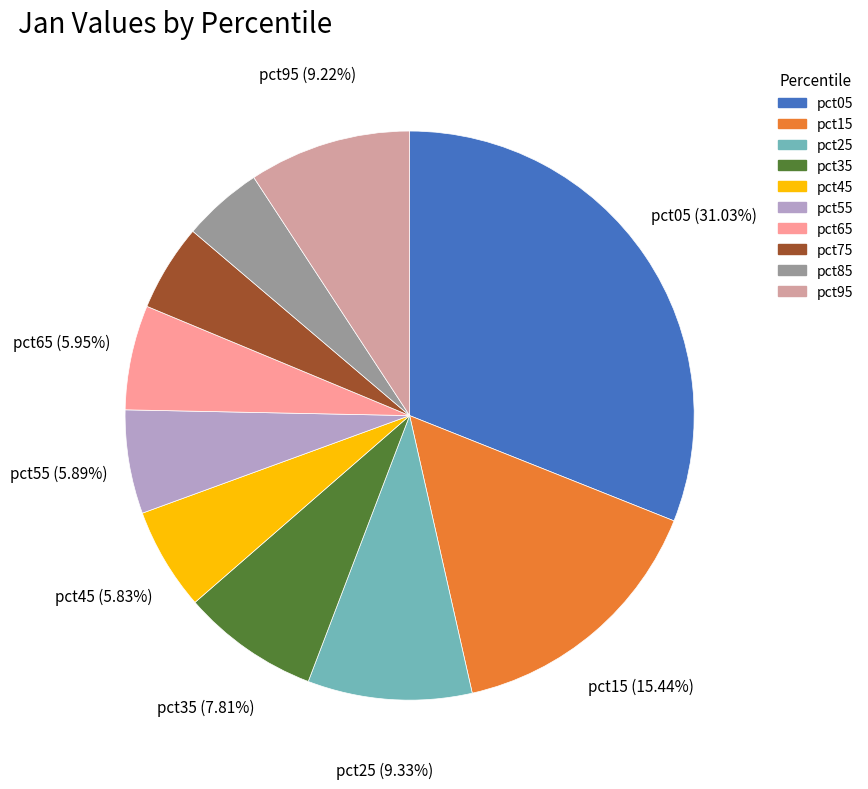

Between pct95 and pct15, which is larger?

pct15